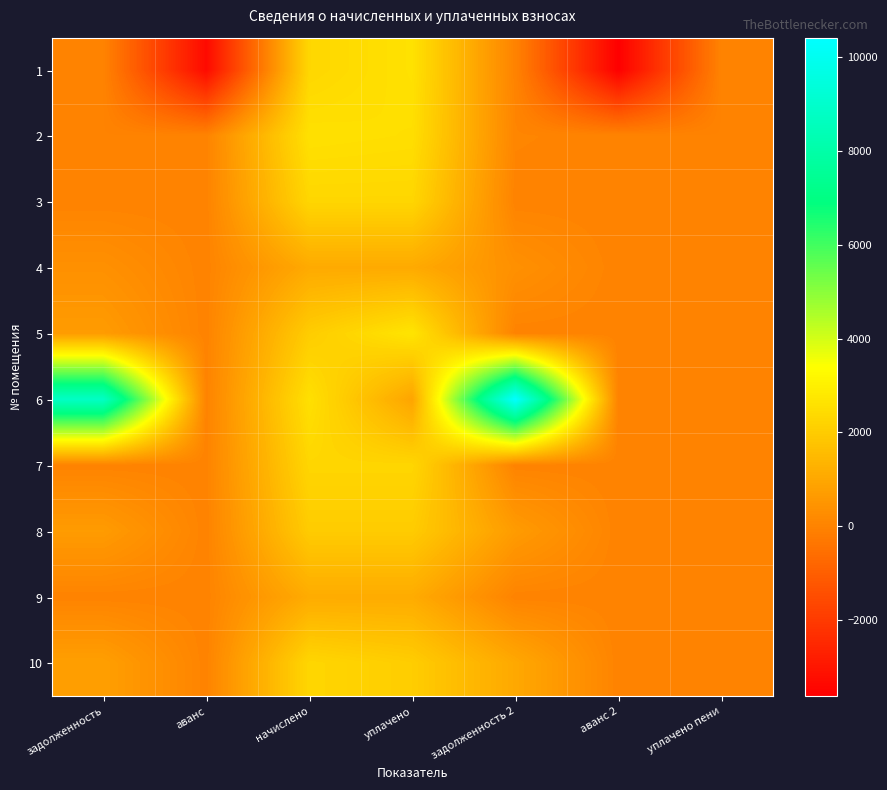

Reading left to right, what are all the values shown in this chart?

1: задолженность=0.0	аванс=-3331.8	начислено=2294.9	уплачено=2590.6	задолженность 2=0.0	аванс 2=-3627.4	уплачено пени=0.0
2: задолженность=0.0	аванс=0.0	начислено=2573.5	уплачено=2508.7	задолженность 2=64.8	аванс 2=0.0	уплачено пени=0.0
3: задолженность=0.0	аванс=0.0	начислено=2280.2	уплачено=2280.2	задолженность 2=0.0	аванс 2=0.0	уплачено пени=0.0
4: задолженность=354.1	аванс=0.0	начислено=1063.1	уплачено=1062.9	задолженность 2=354.4	аванс 2=0.0	уплачено пени=1.1
5: задолженность=670.9	аванс=0.0	начислено=2012.6	уплачено=2683.5	задолженность 2=0.0	аванс 2=0.0	уплачено пени=0.0
6: задолженность=8783.7	аванс=0.0	начислено=2547.9	уплачено=910.3	задолженность 2=10421.2	аванс 2=0.0	уплачено пени=0.0
7: задолженность=0.0	аванс=0.0	начислено=2280.2	уплачено=2280.2	задолженность 2=0.0	аванс 2=0.0	уплачено пени=0.0
8: задолженность=662.3	аванс=0.0	начислено=1987.0	уплачено=1987.0	задолженность 2=662.3	аванс 2=0.0	уплачено пени=0.0
9: задолженность=0.0	аванс=0.0	начислено=1103.5	уплачено=1103.5	задолженность 2=0.0	аванс 2=0.0	уплачено пени=0.0
10: задолженность=761.1	аванс=0.0	начислено=2283.9	уплачено=2026.4	задолженность 2=1018.7	аванс 2=0.0	уплачено пени=0.0